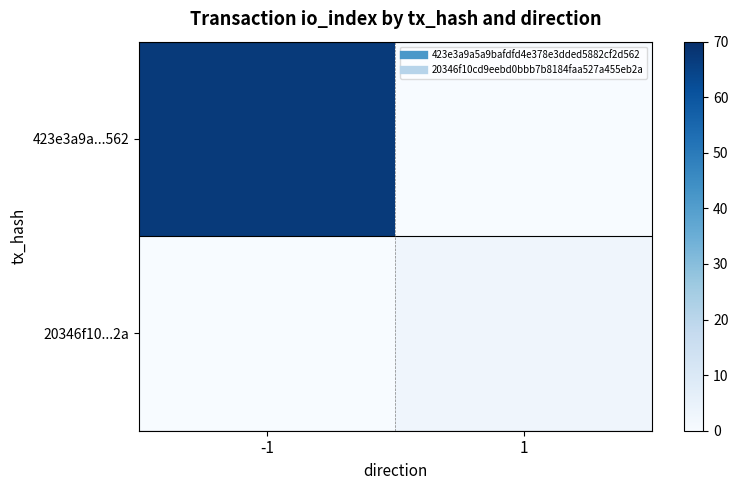

Reading left to right, what are all the values shown in this chart?

423e3a9a...562: -1=67	1=0
20346f10...2a: -1=0	1=3